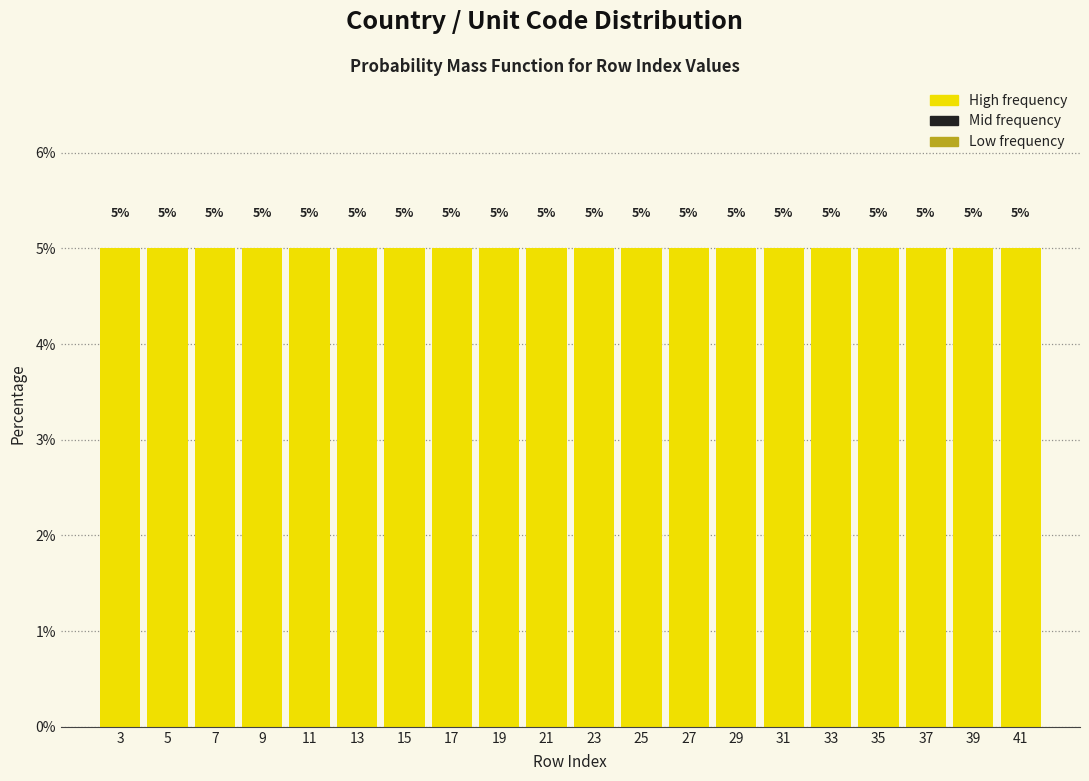

What is the height of the bar covering 16 to 18 on the x-axis?

5